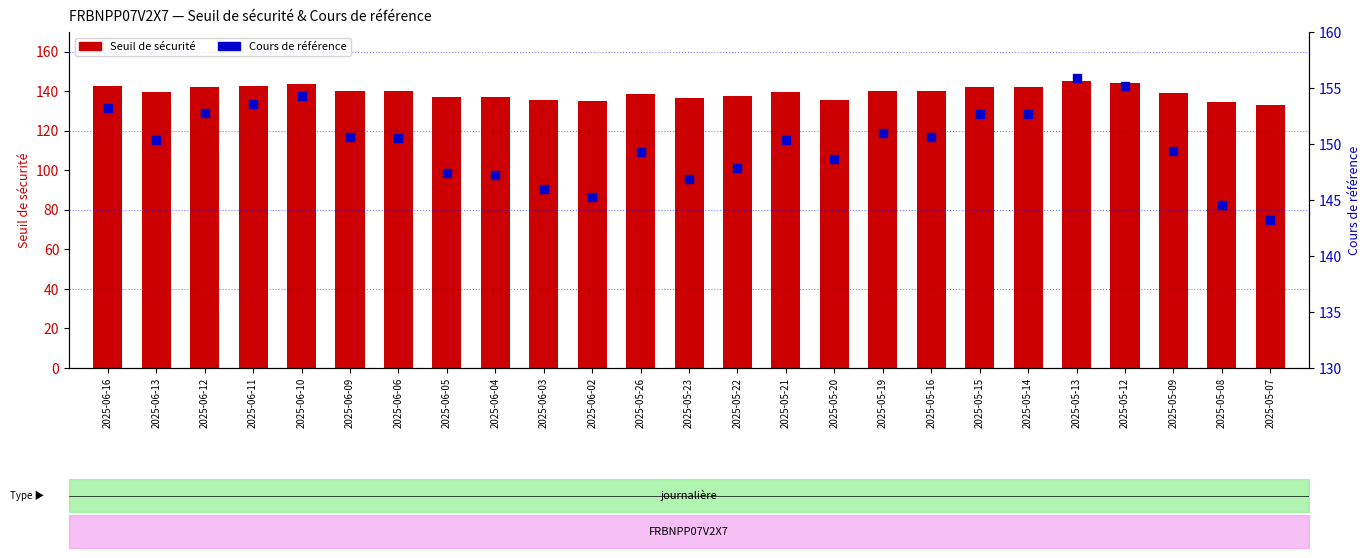

Is the value of Cours de référence at 2025-06-09 greater than the value of Seuil de sécurité at 2025-05-26?

Yes